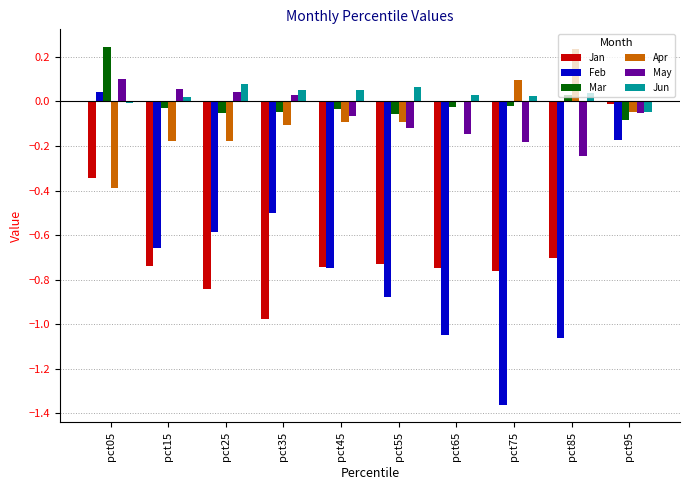

What is the sum of all Jun values?

0.3